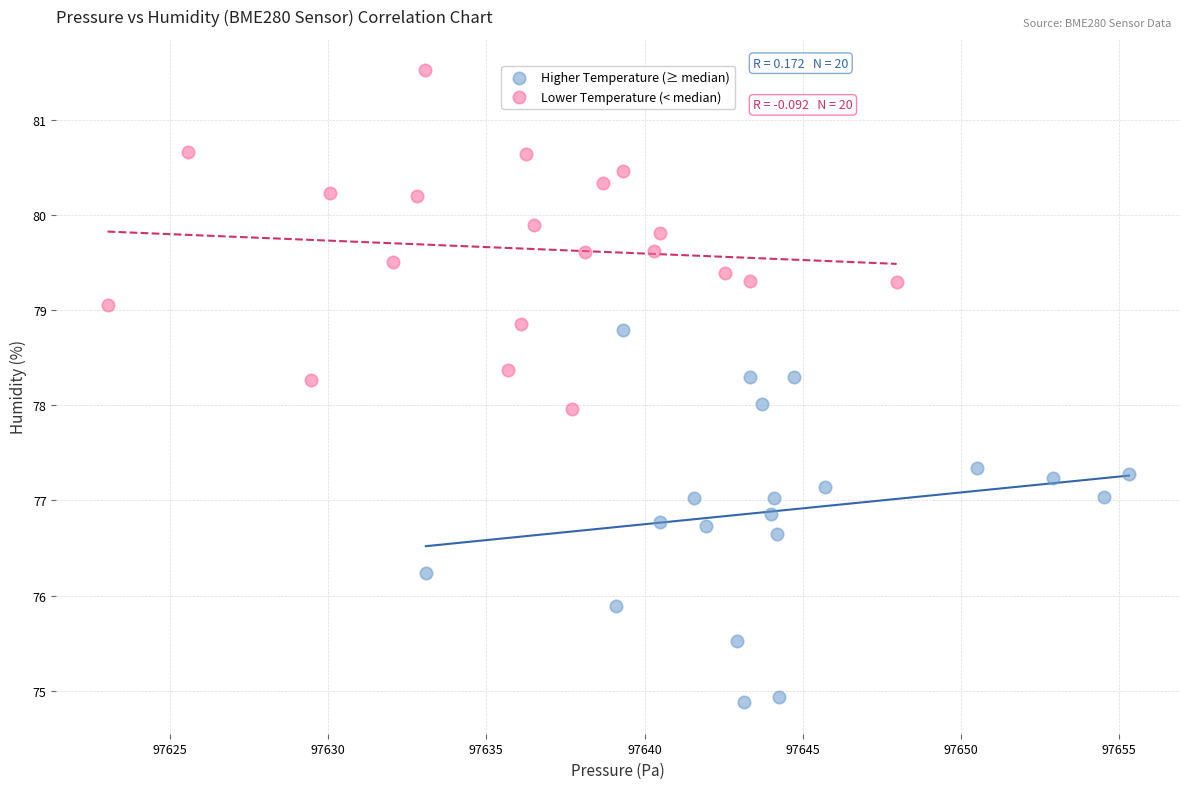

Which series contains the highest Y value?

Lower Temperature (< median)